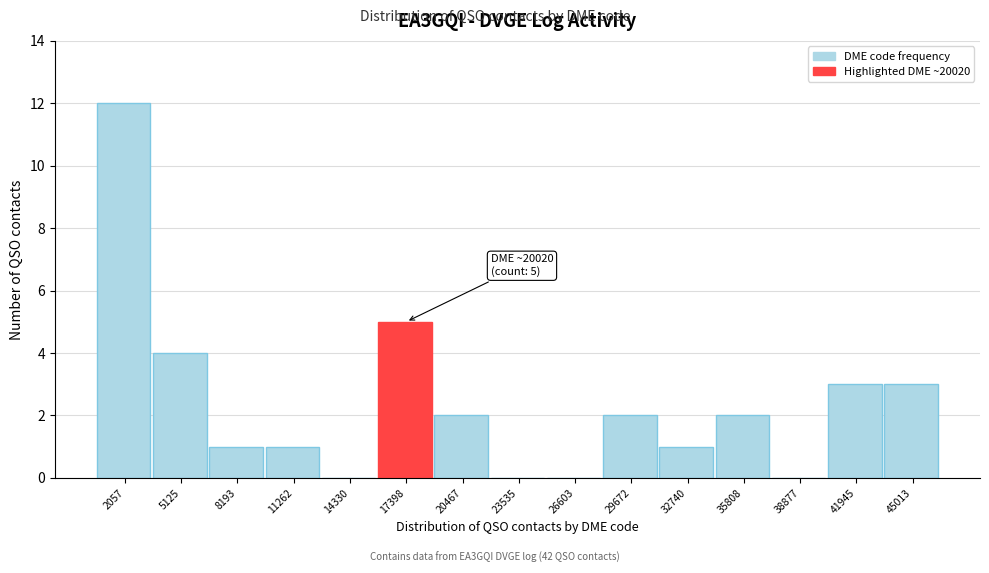

Reading right to left, transcribe all the data shown in this chart.

45013=3	41945=3	38877=0	35808=2	32740=1	29672=2	26603=0	23535=0	20467=2	17398=5	14330=0	11262=1	8193=1	5125=4	2057=12